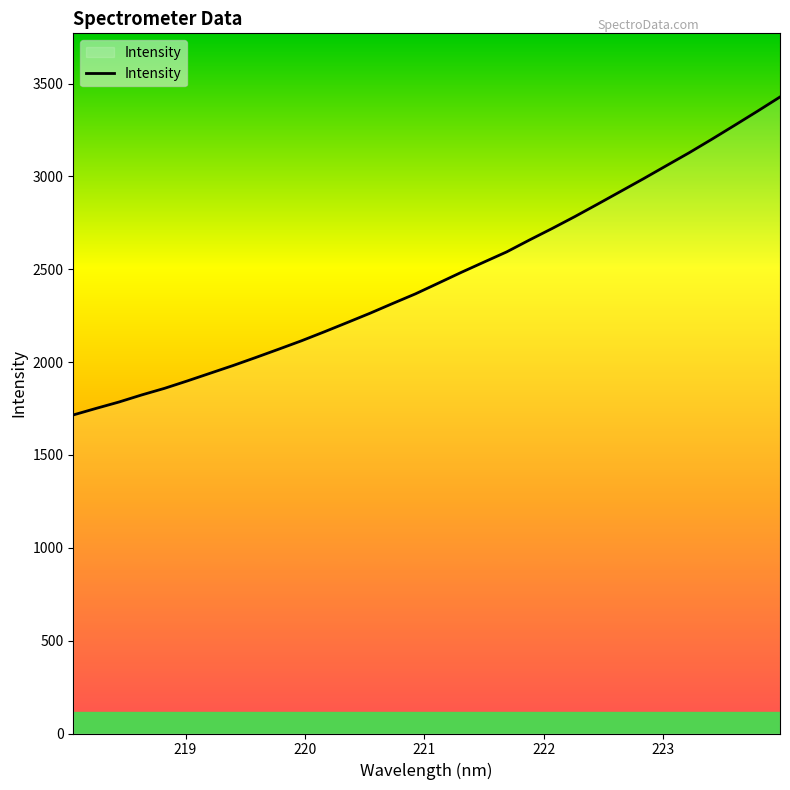

What is the minimum value shown in the chart?

1715.5